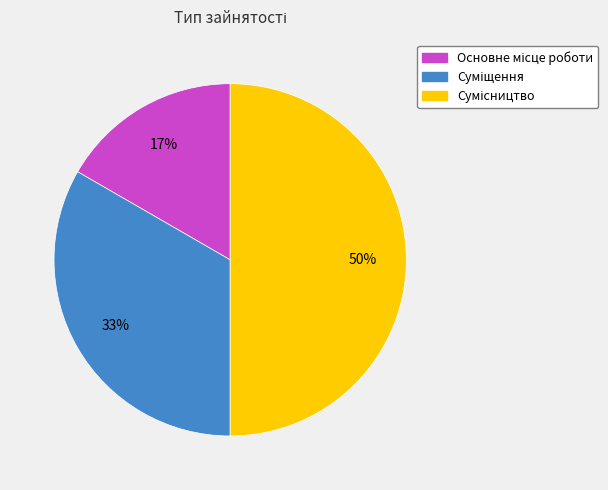

To the nearest percent, what is the average slice percentage?

33%